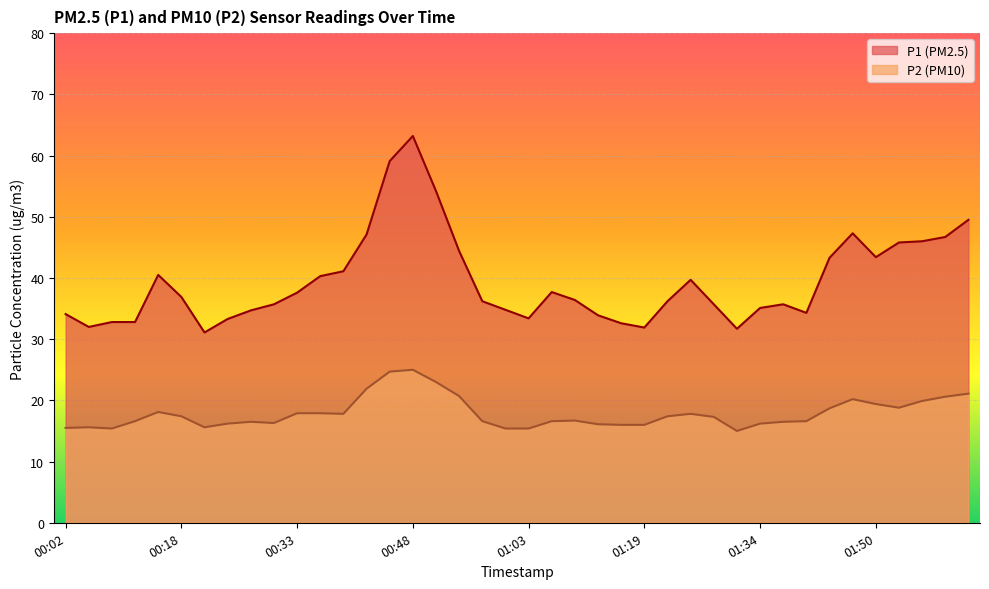

What is the highest value of the P1 series?

63.2